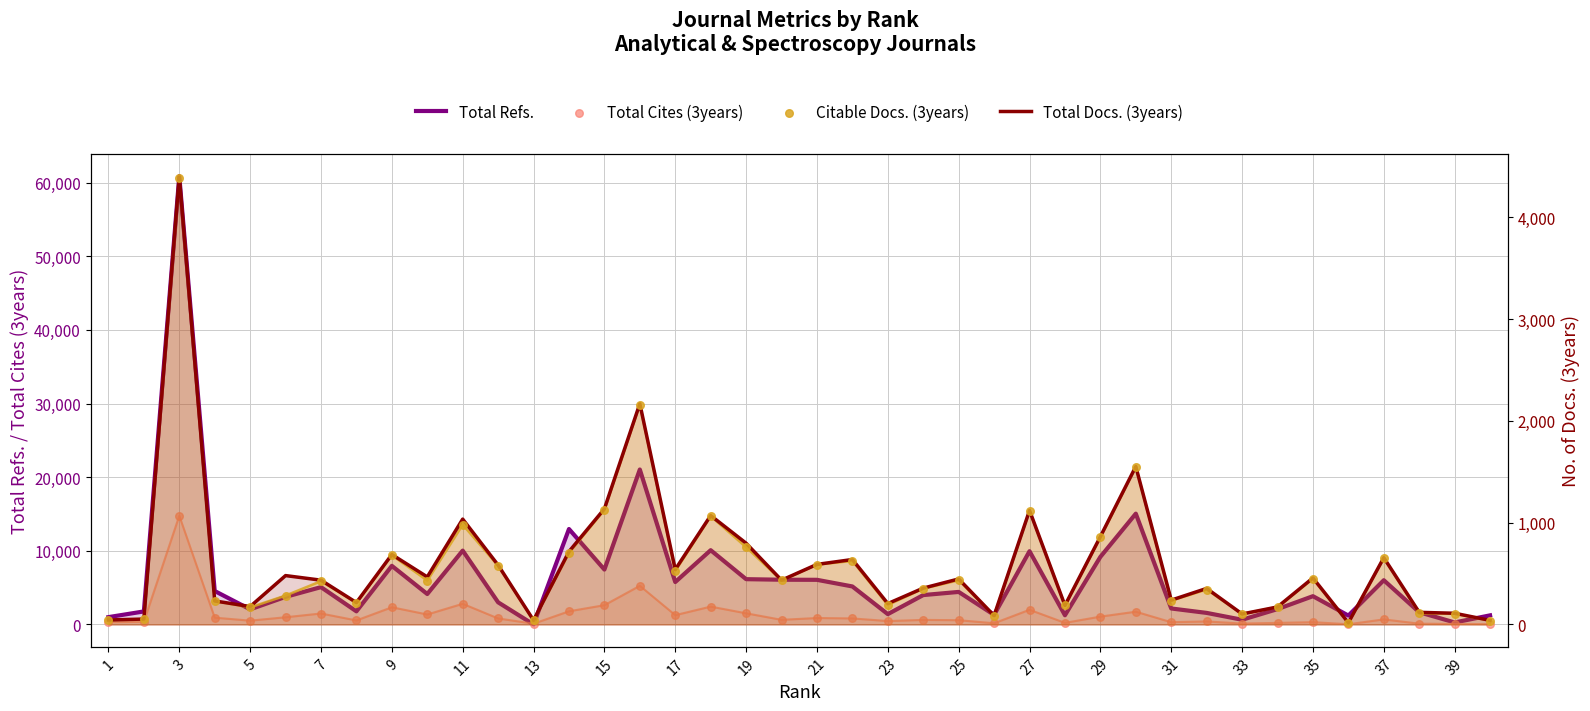

Which series reaches the minimum Y coordinate?

Total Refs.